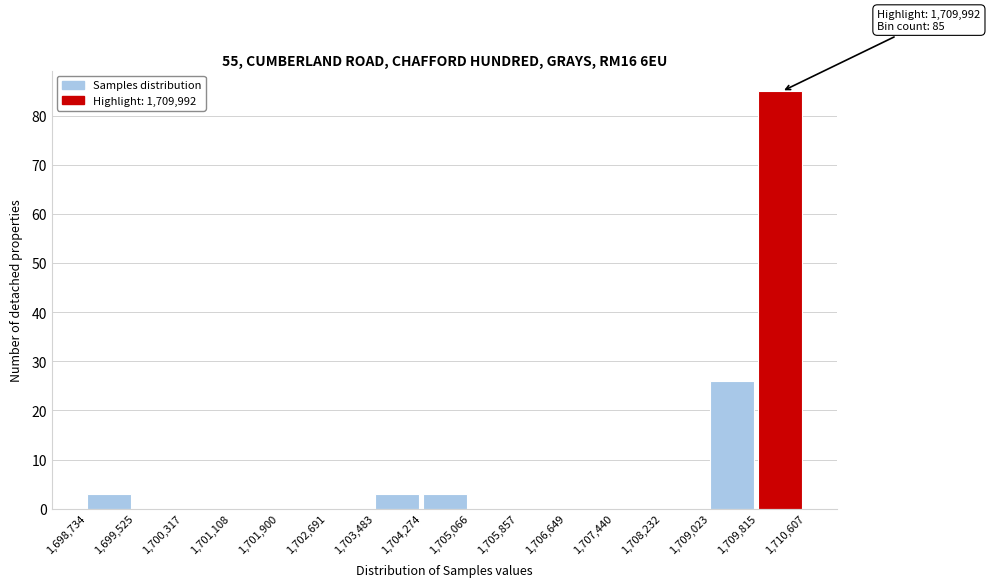

Which range on the x-axis has the tallest bar?

1,709,815 to 1,710,607